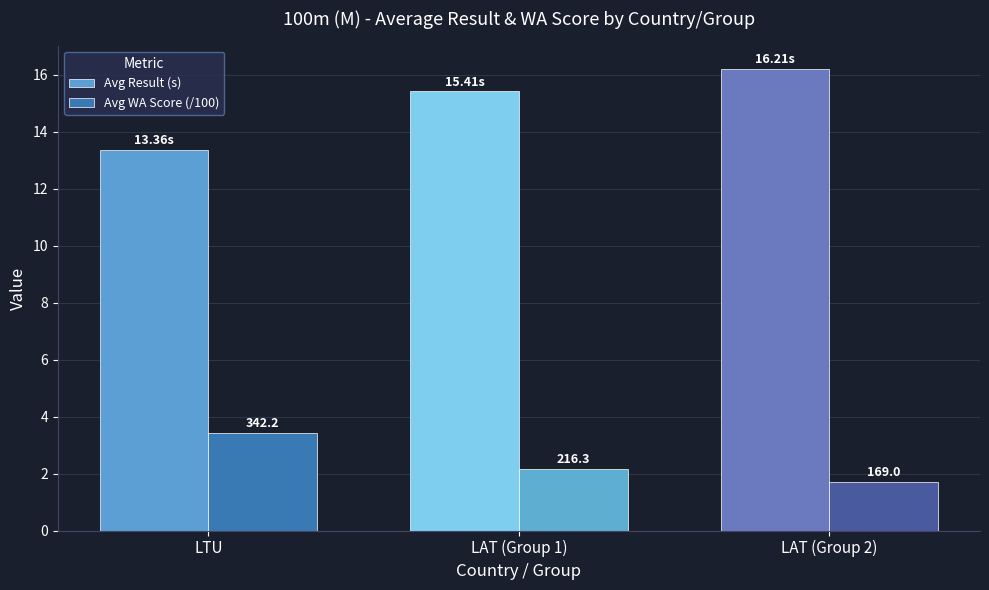

What is the value of the Avg WA Score (/100) bar at the 2nd from the left?

2.2